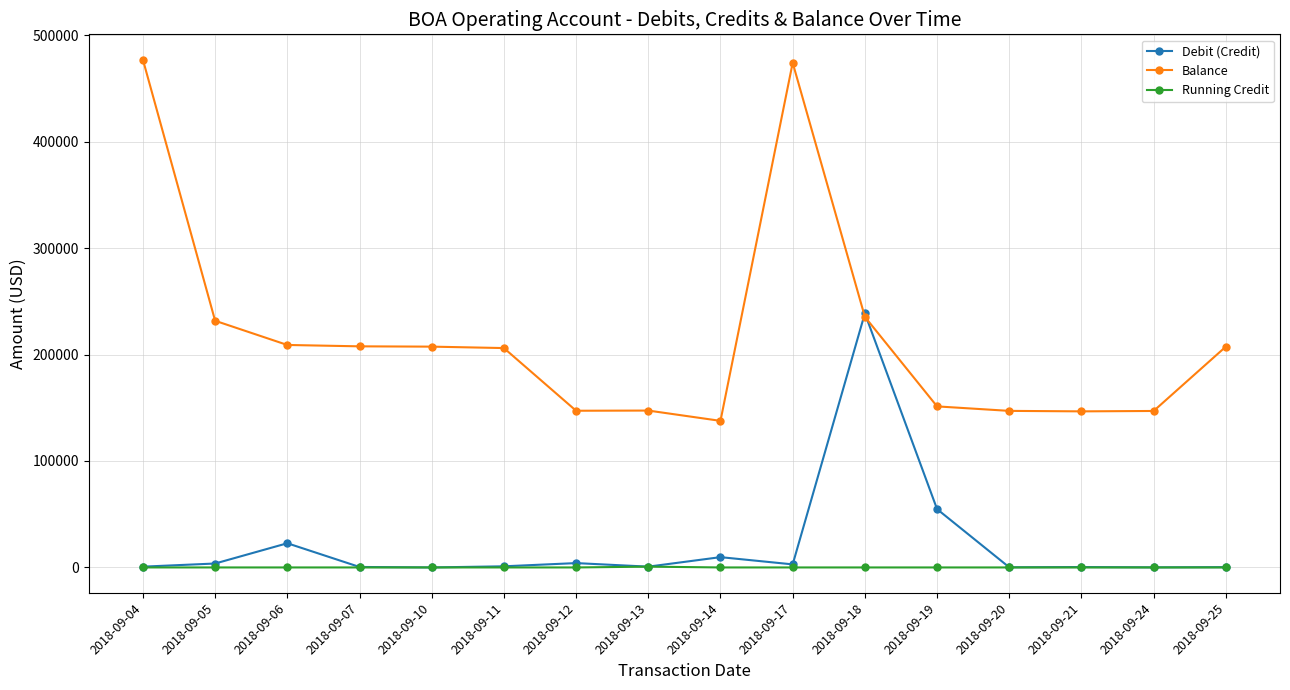

The value of Balance at 2018-09-10 is 108601.2. True or false?

False